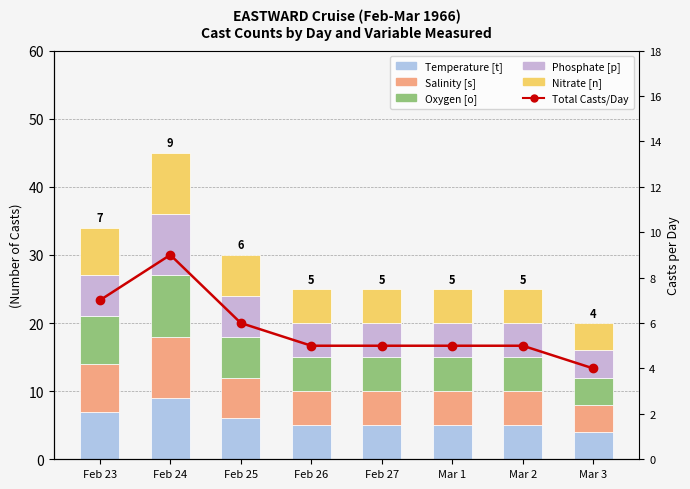

The value of Phosphate [p] at Mar 3 is 4. True or false?

True